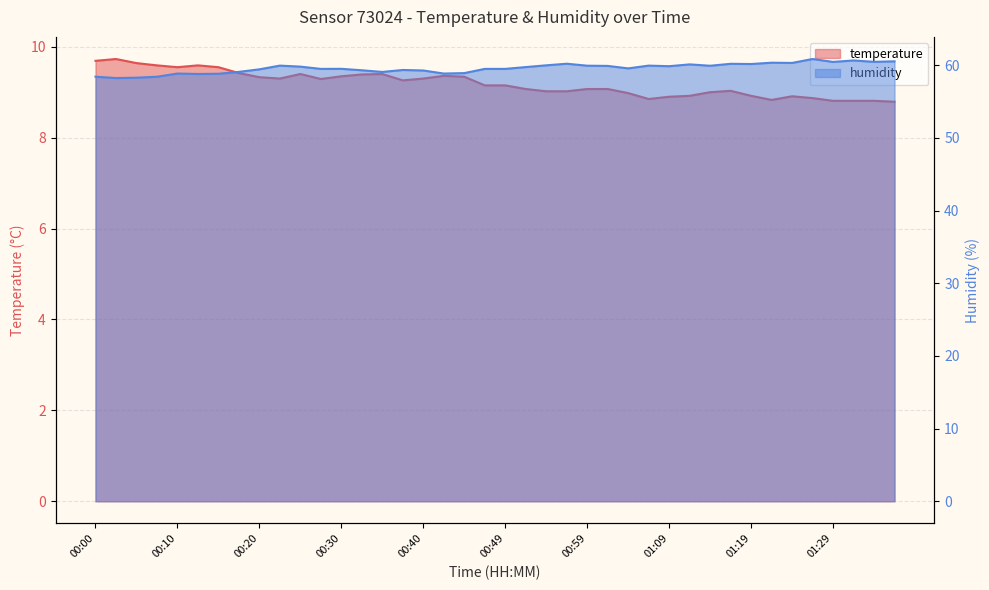

True or false: humidity and temperature cross at least once.

False